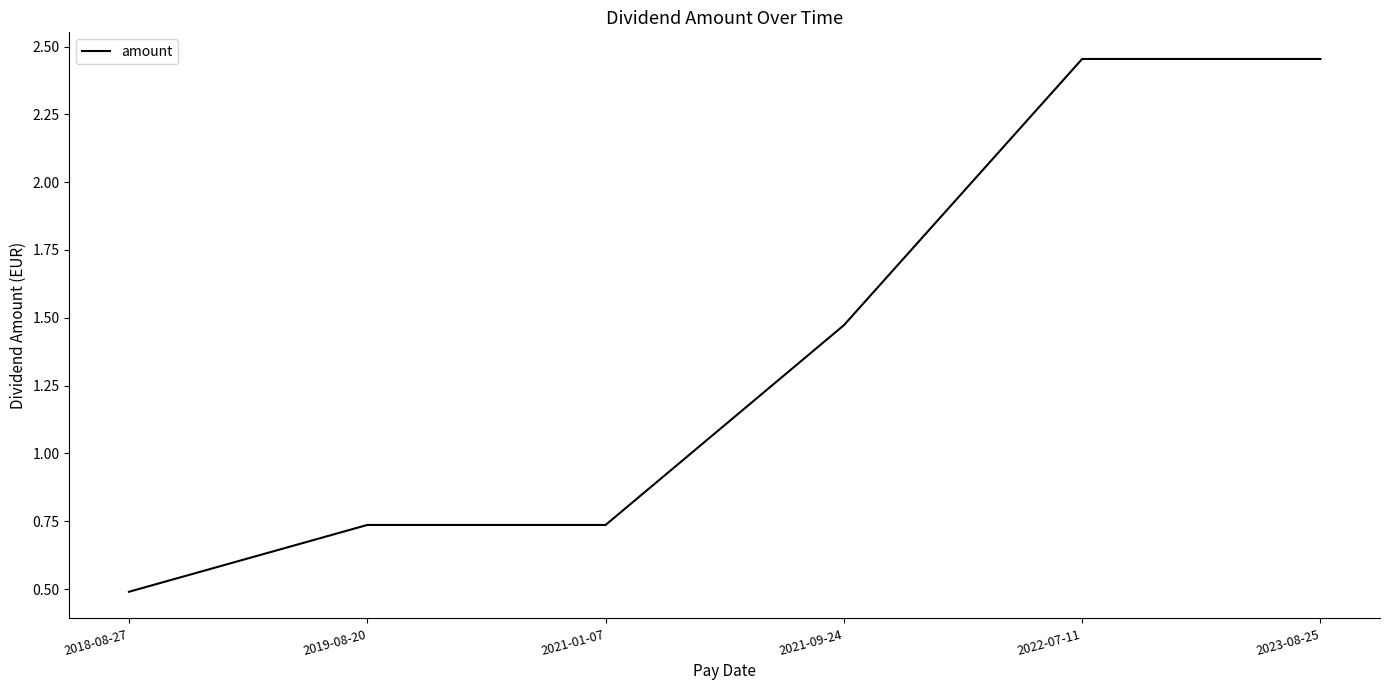

What is the minimum value shown in the chart?

0.5